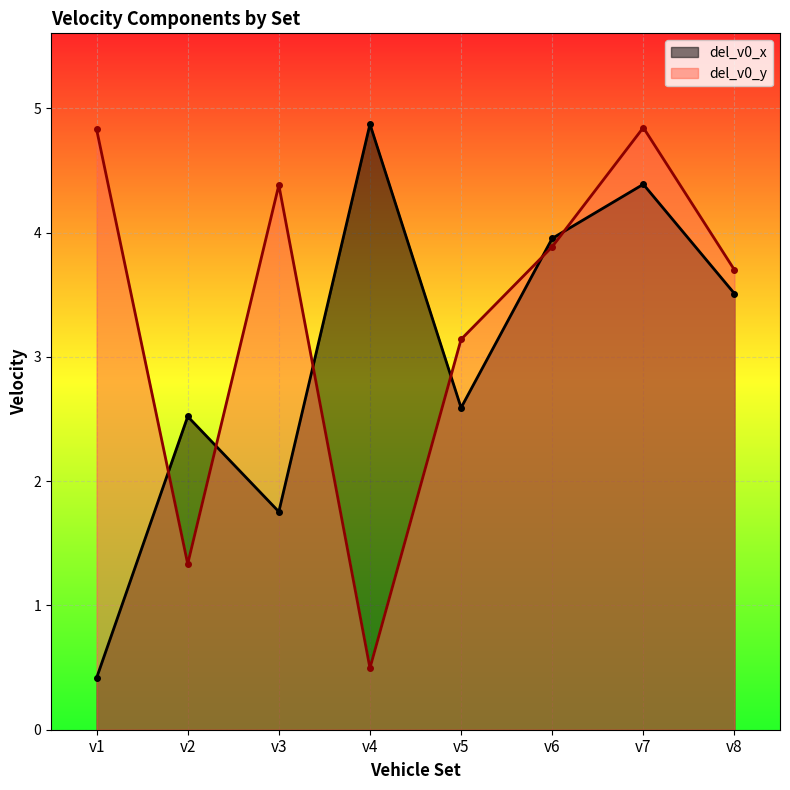

Where do del_v0_y and del_v0_x first cross each other?

v1 and v2